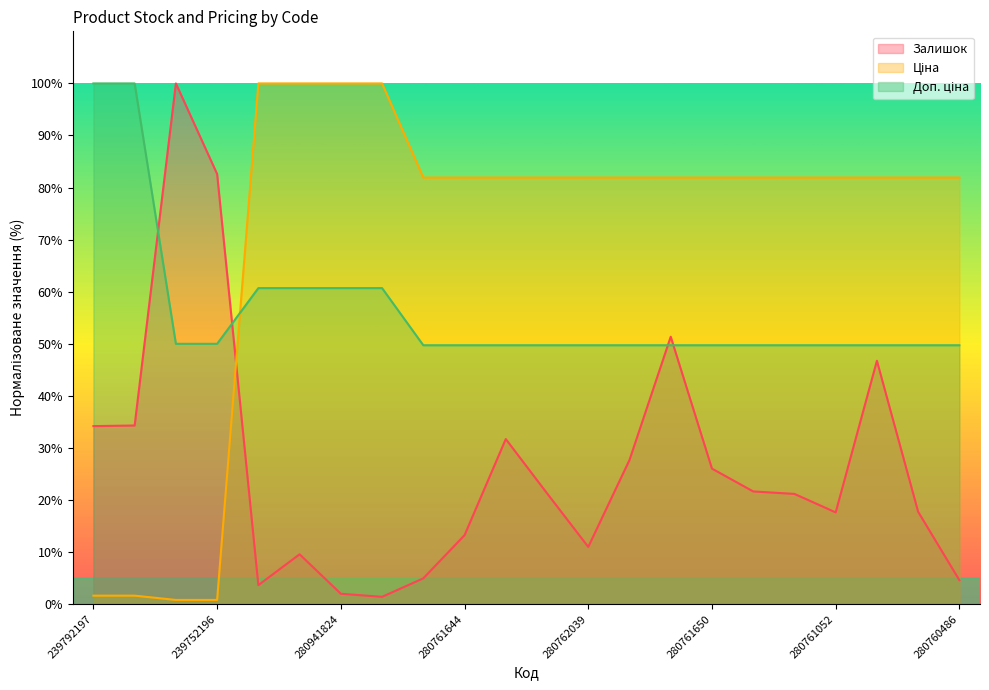

How many values in the Ціна series exceed 81?

18